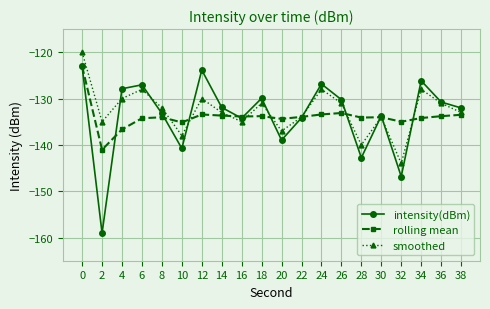

Does the chart have visible grid lines?

Yes